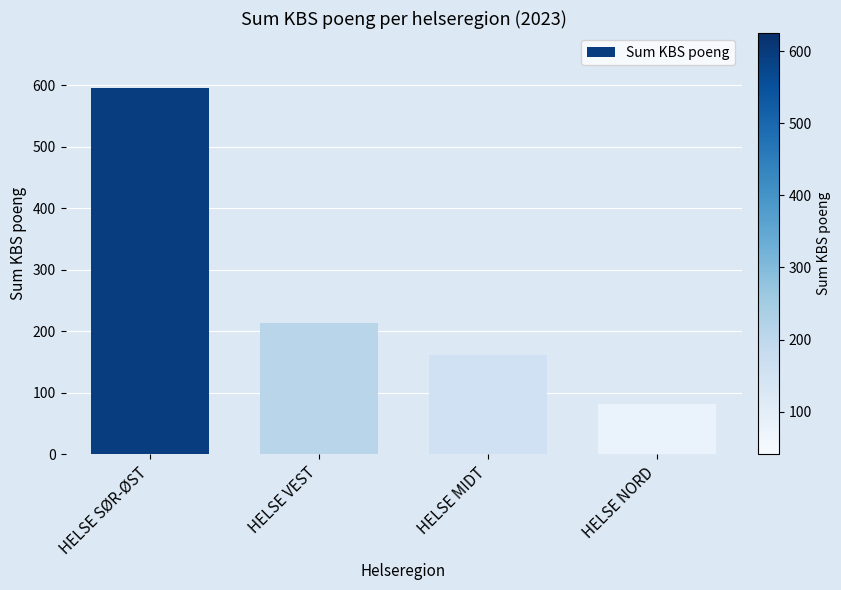

Reading left to right, list all the values displayed in this chart.

595.2	214.1	161.4	81.3